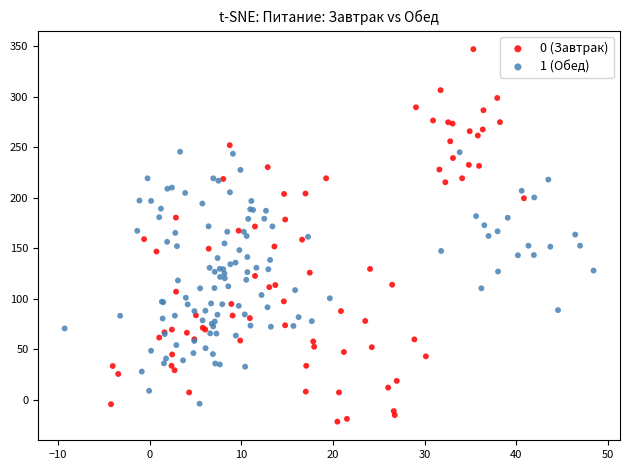

Which series has the largest Y range (max minus min)?

0 (Завтрак)